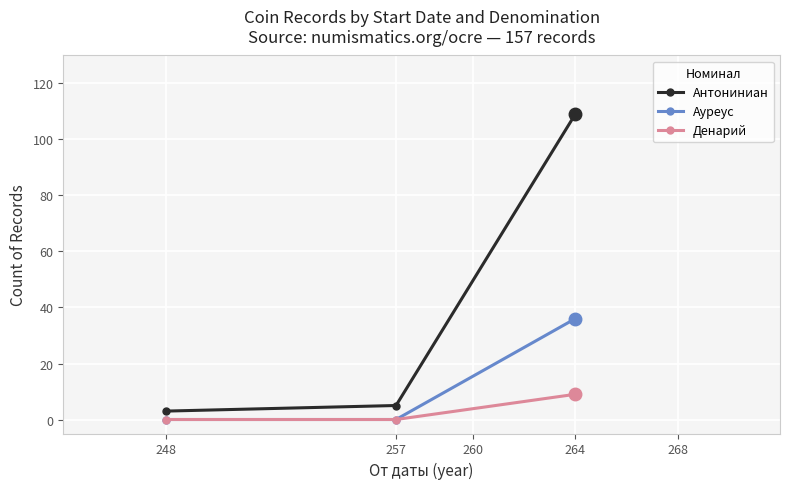

How many distinct data groups are displayed?

3